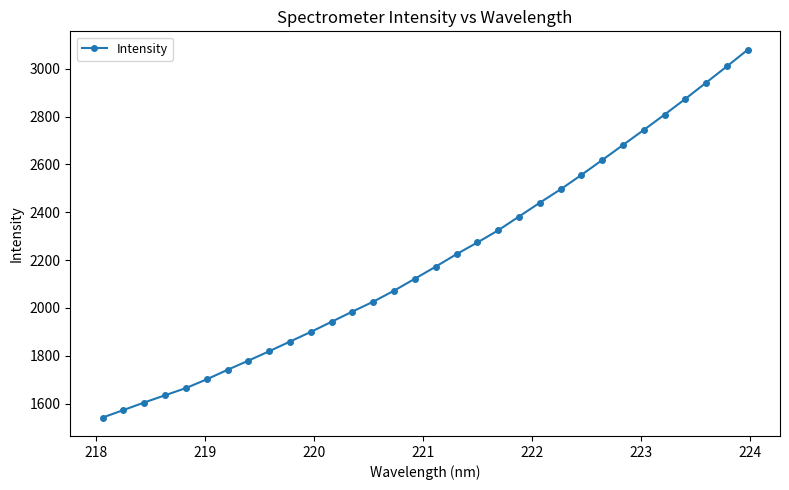

What is the minimum value shown in the chart?

1541.3